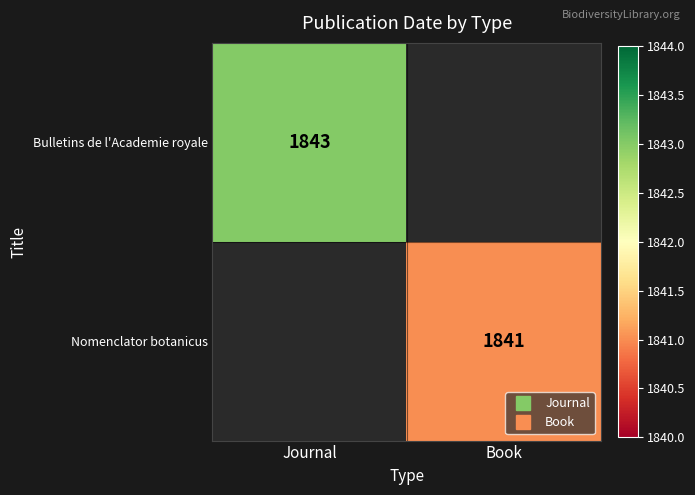

How many values in the Nomenclator botanicus series are below 1841?

1